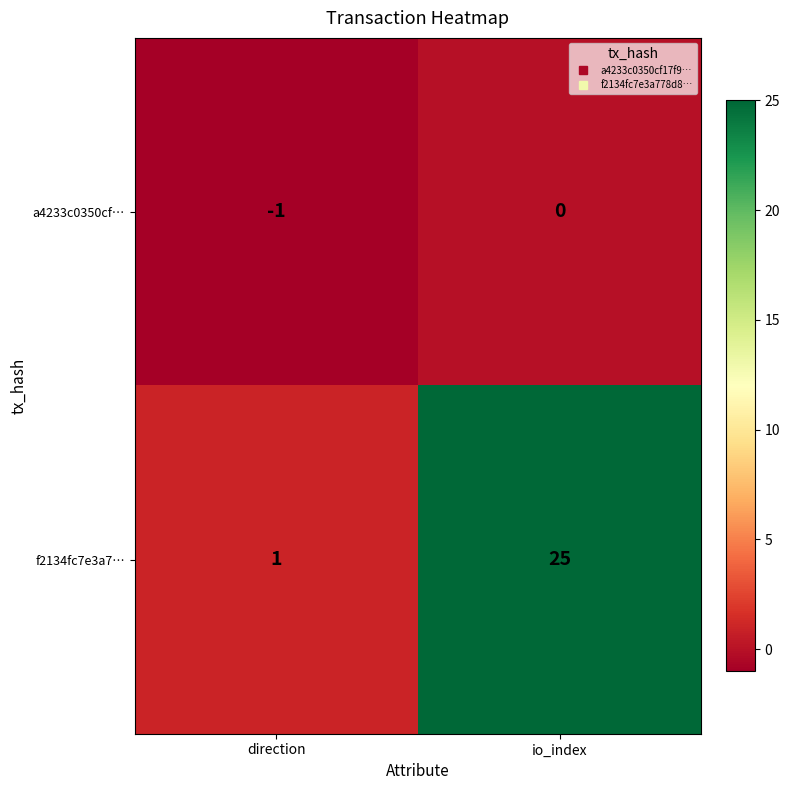

The f2134fc7e3a7… series shows 1 at direction. True or false?

True